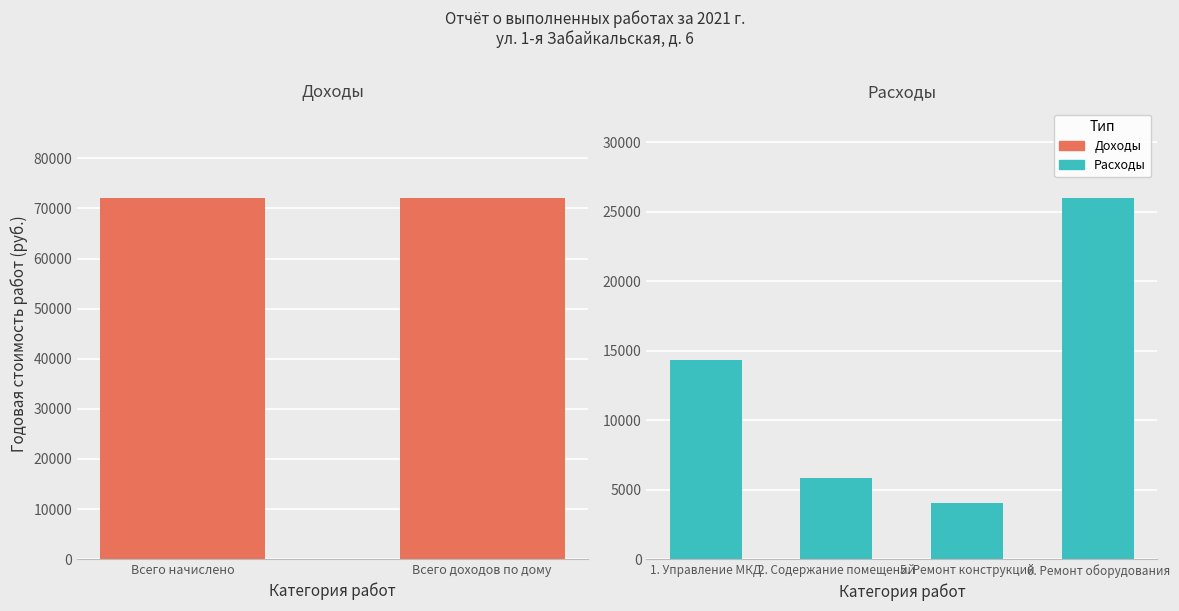

How many data points does each series have?

4